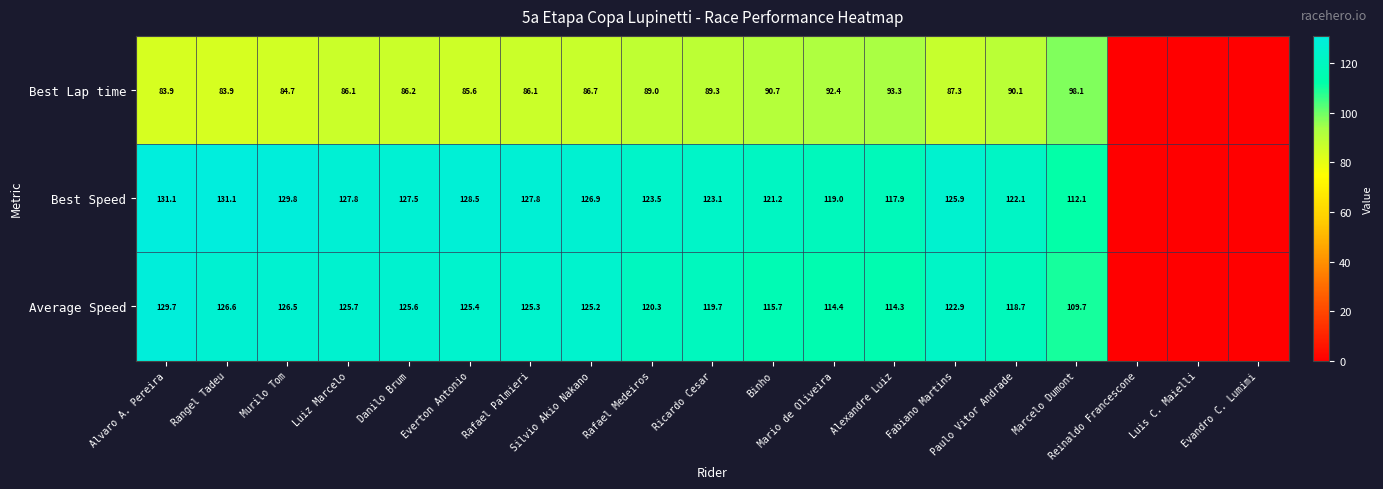

True or false: Best Lap time has a value of 119.3 at Paulo Vitor Andrade.

False